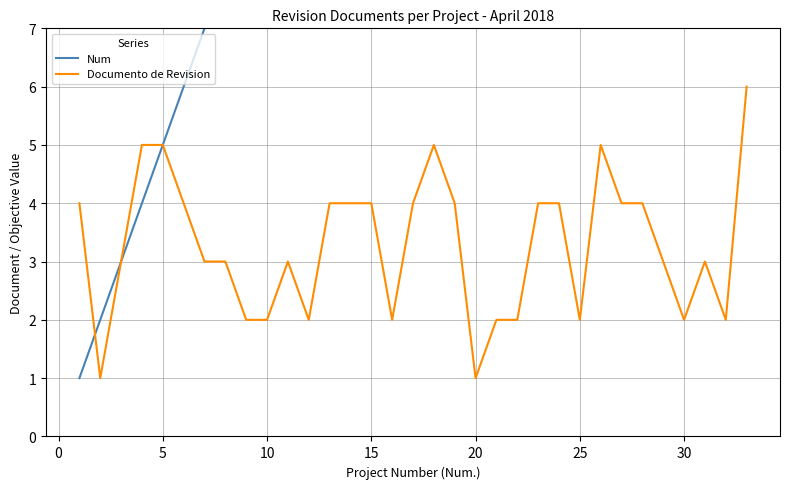

After their last crossing, which series has the higher values: Num or Documento de Revision?

Num